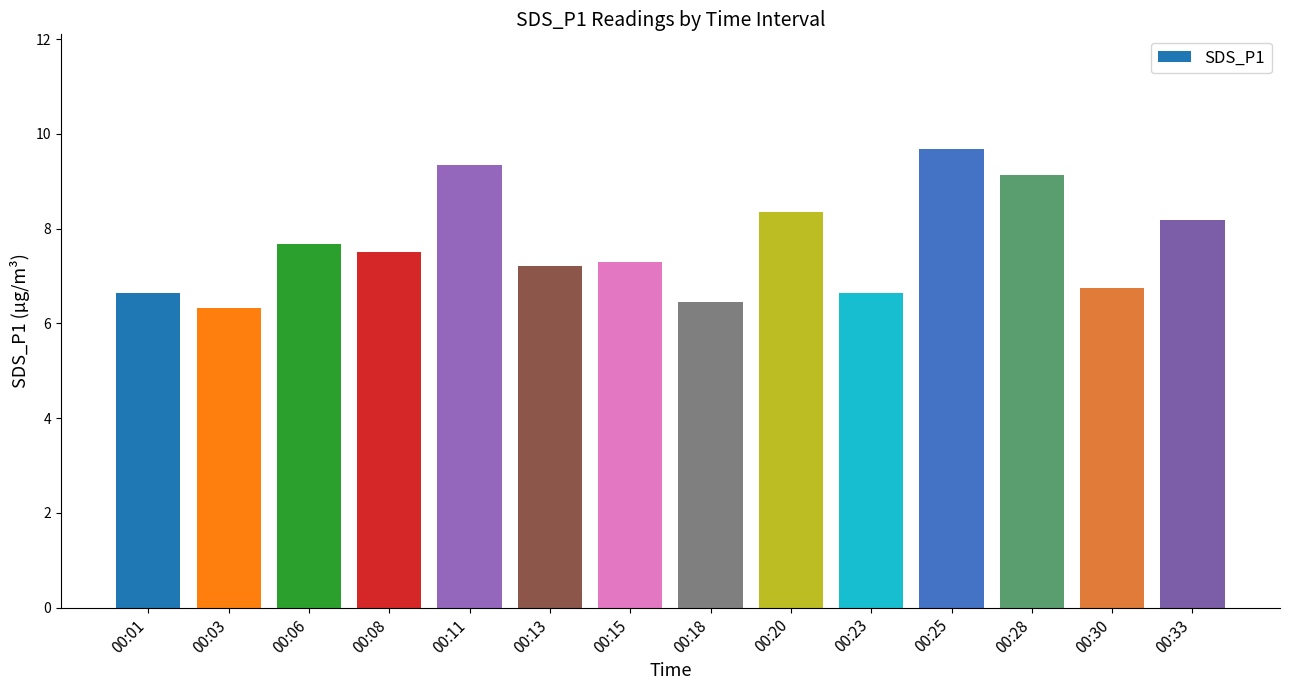

True or false: the data shows 11.4 at 00:01.

False